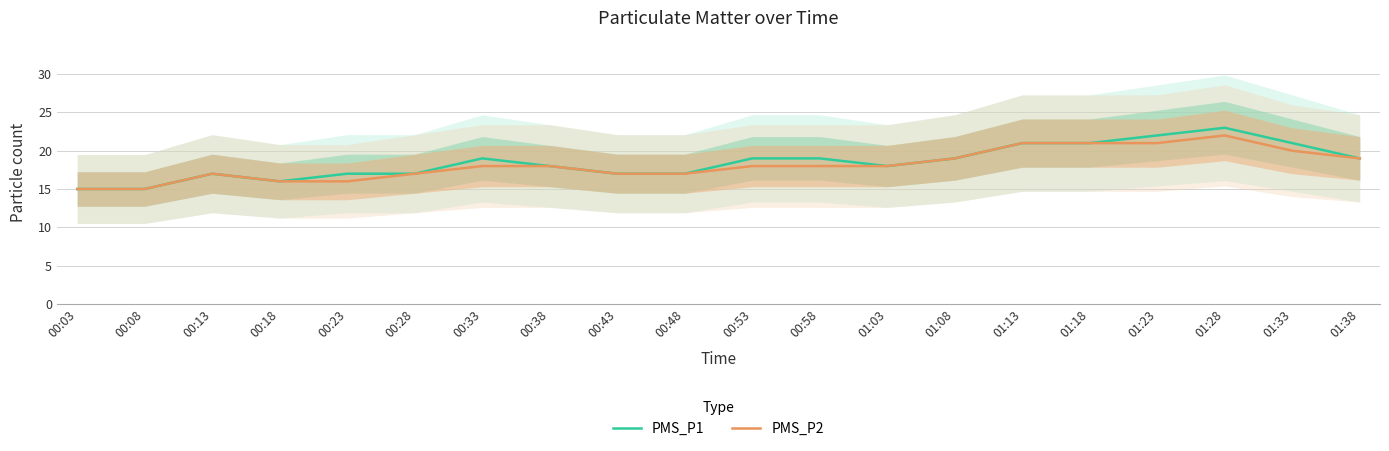

At which label does PMS_P2 first exceed 18?

01:08